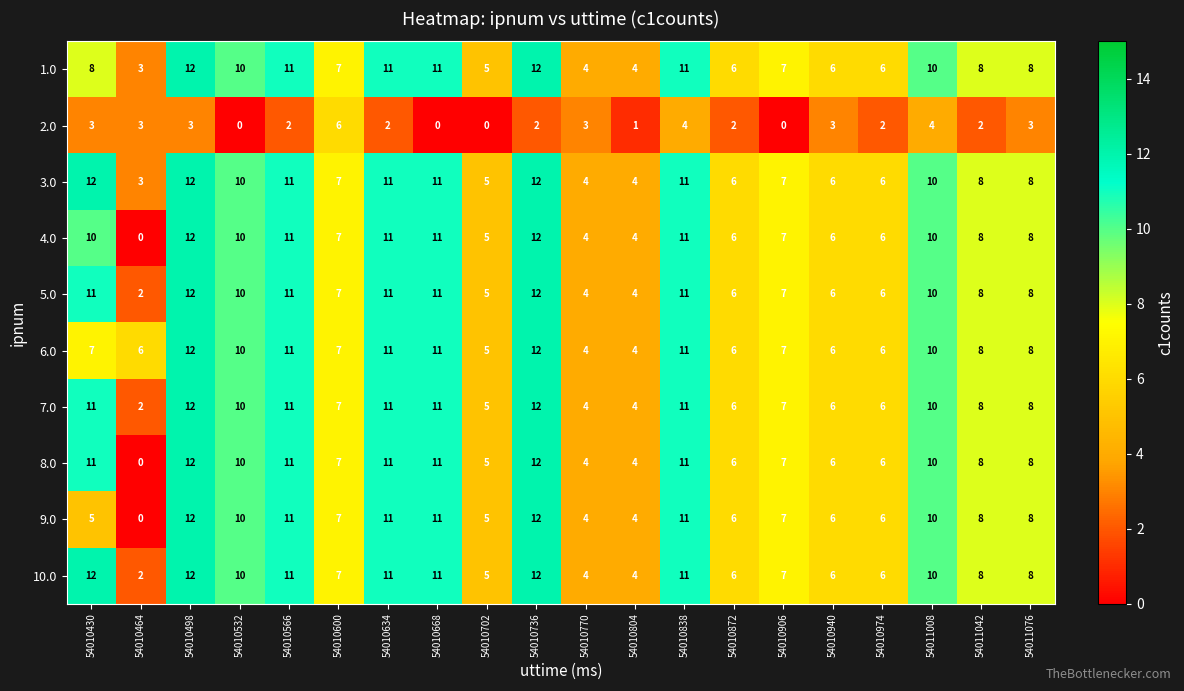

What is the sum of all 7.0 values?

162